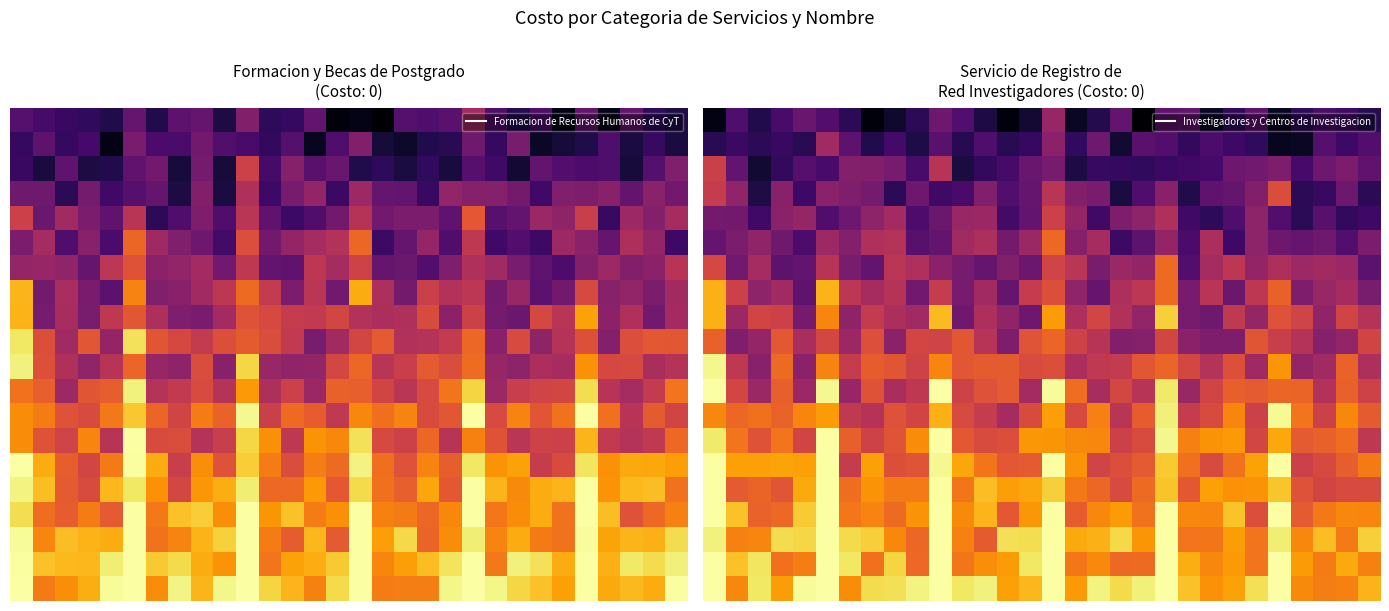

Which category has the lowest value across all series?

19